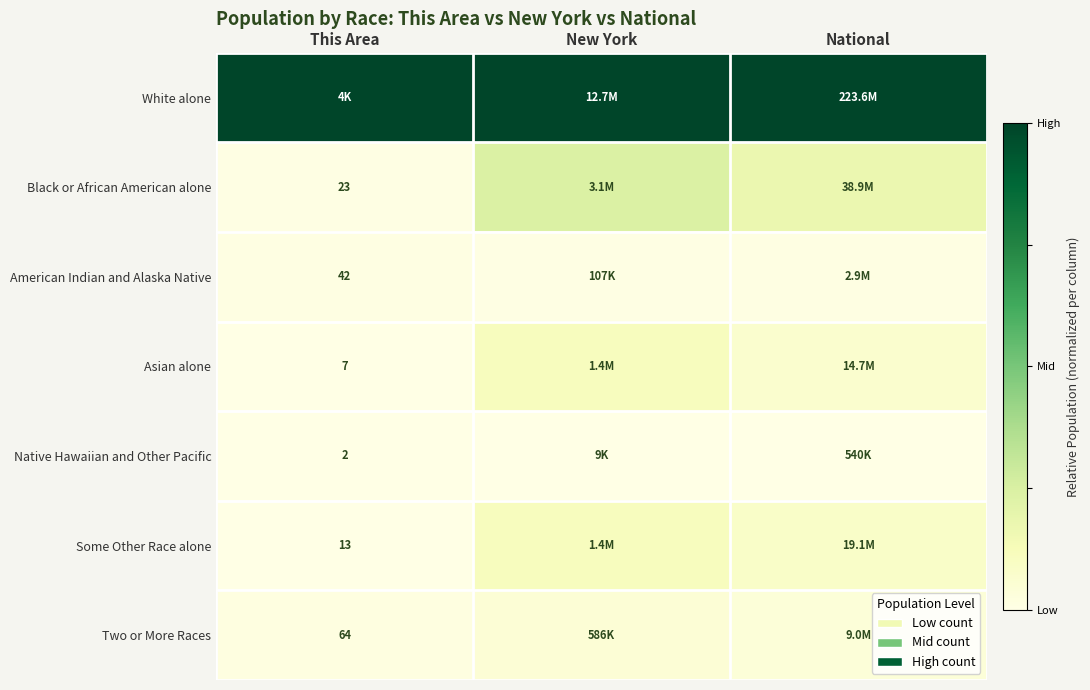

Rank the series at National from lowest to highest value.

Native Hawaiian and Other Pacific, American Indian and Alaska Native, Two or More Races, Asian alone, Some Other Race alone, Black or African American alone, White alone